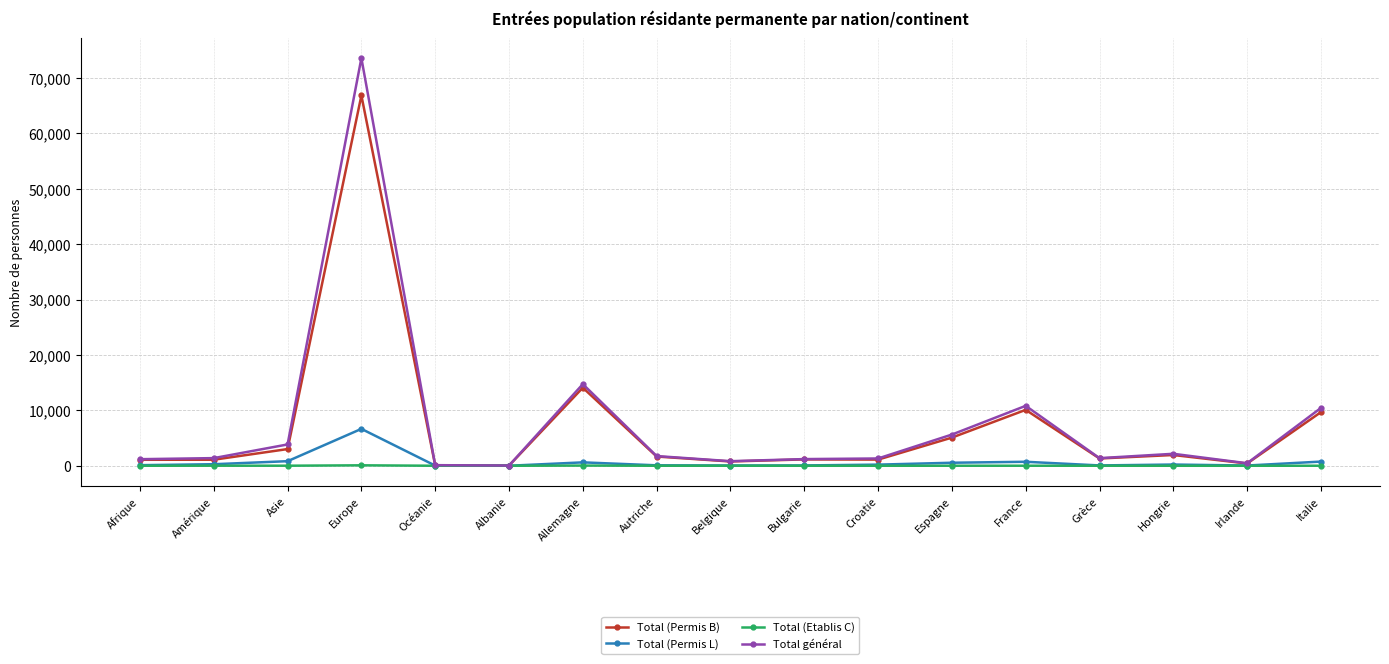

At which category is the sum across all series the highest?

Europe